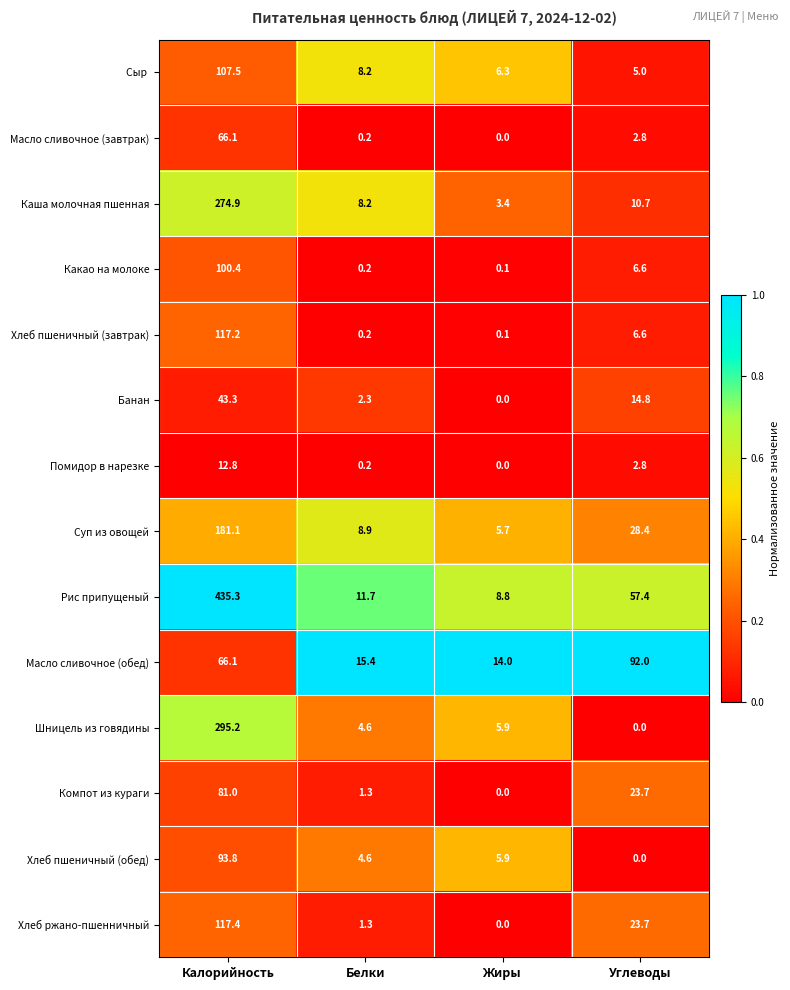

Which series has the widest spread of values?

Рис припущеный